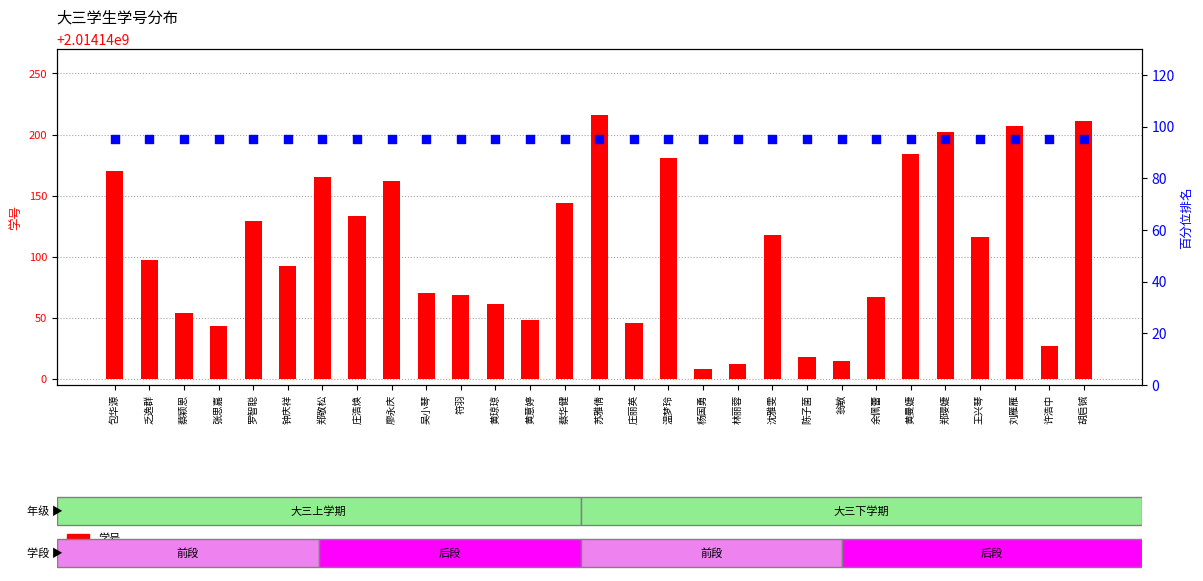

Which series has the widest spread of Y values?

学号